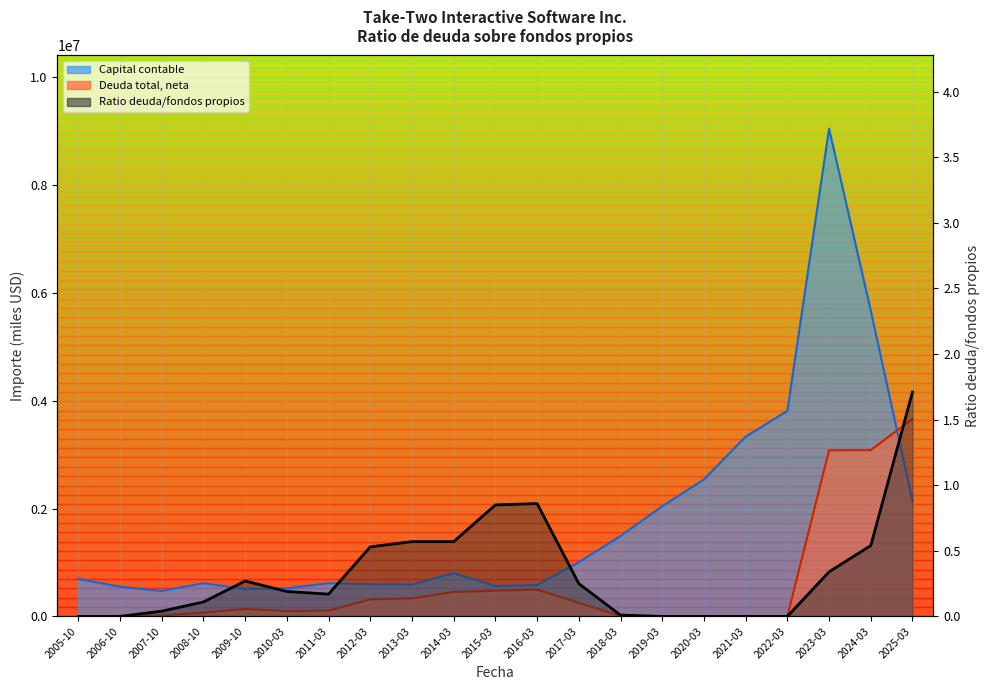

What is the average value of the Deuda total, neta series?

599831.7